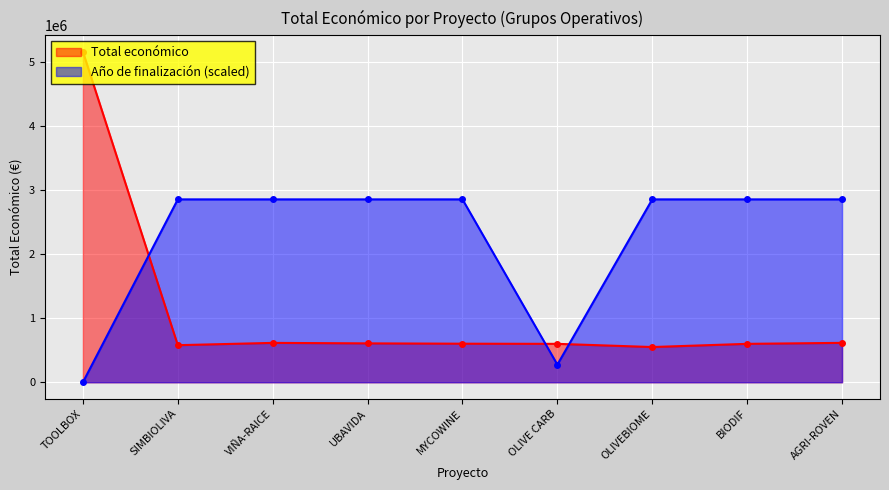

True or false: Total económico and Año de finalización cross at least once.

False